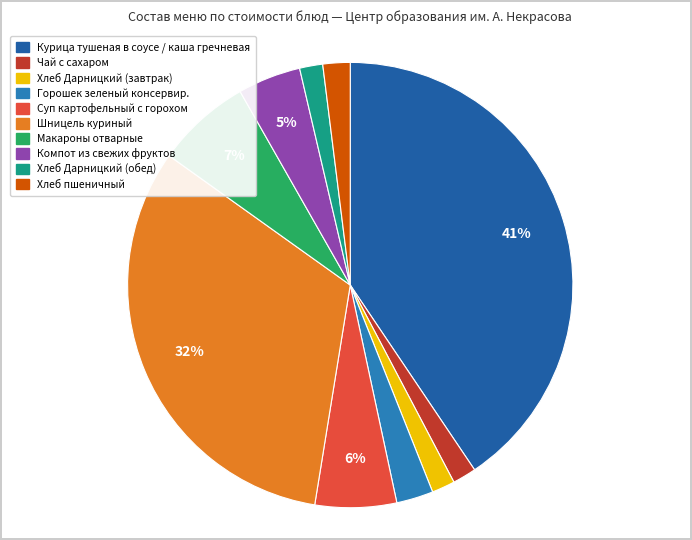

To the nearest percent, what is the difference between the Макароны отварные and Хлеб Дарницкий (обед) slice percentages?

5%